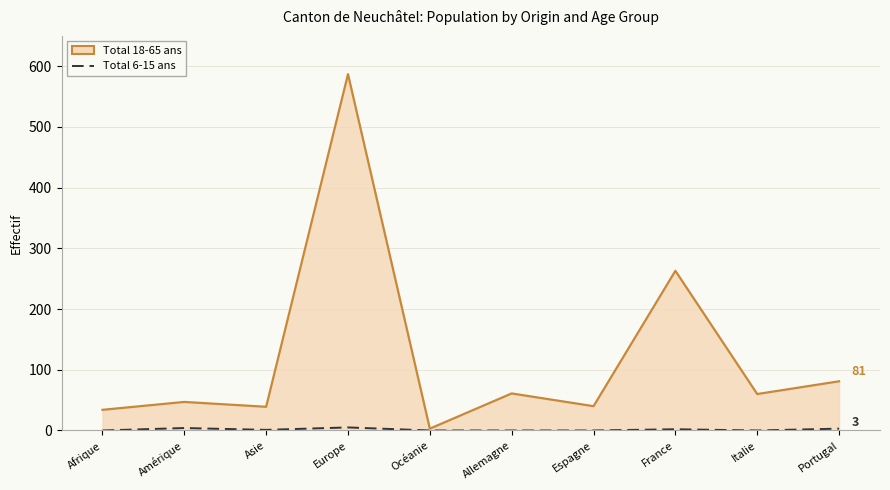

True or false: Total 18-65 ans has a value of 60 at Italie.

True